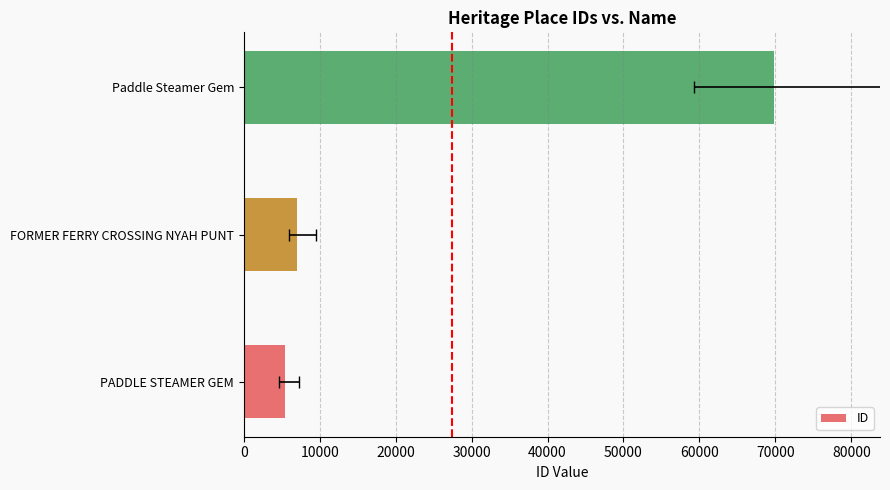

What is the minimum value shown in the chart?

5439